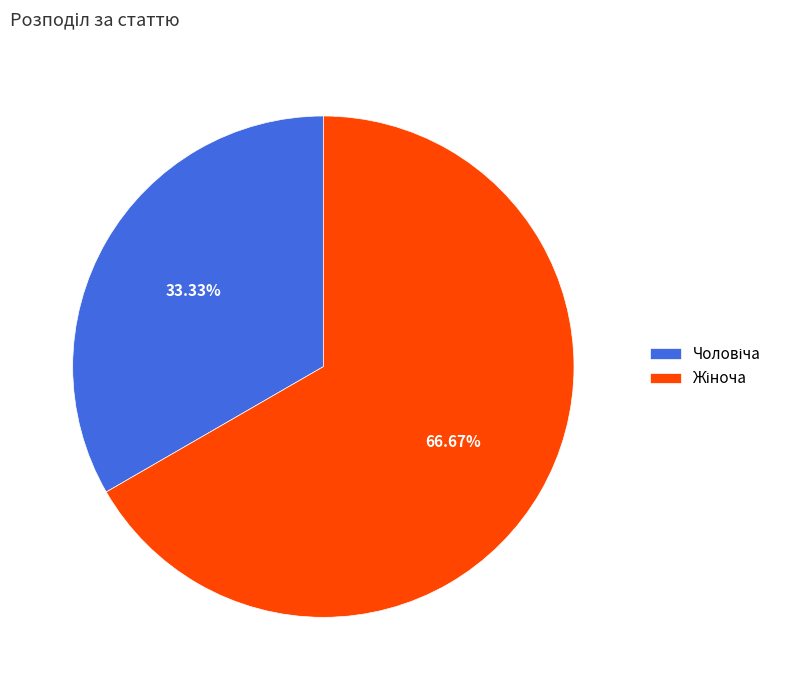

How many segments does this pie chart have?

2